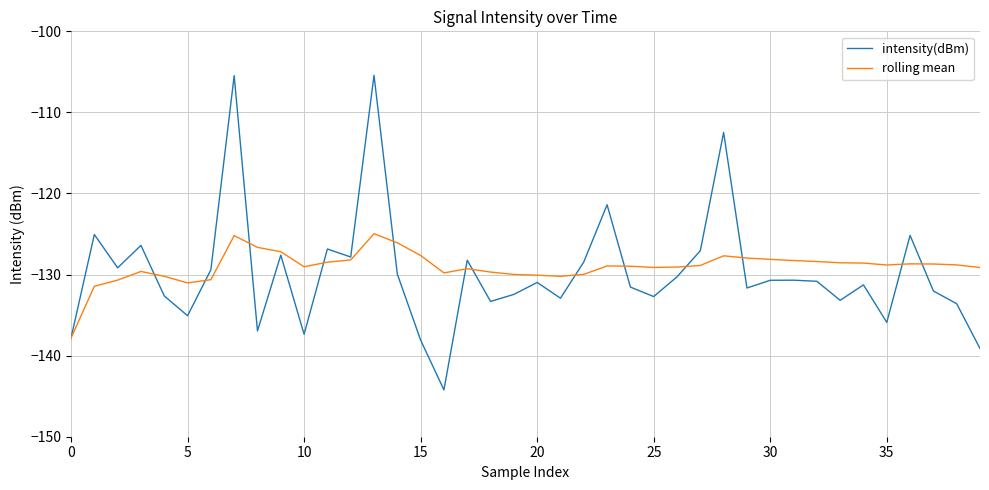

What is the sum of all rolling mean values?

-5160.6